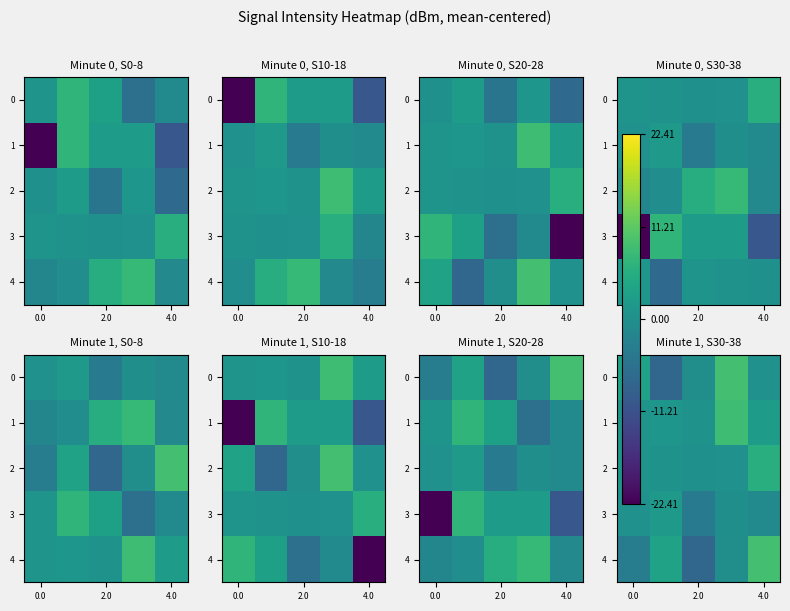

Is the value of 3 at 0.0 greater than the value of 4 at 0.0?

Yes